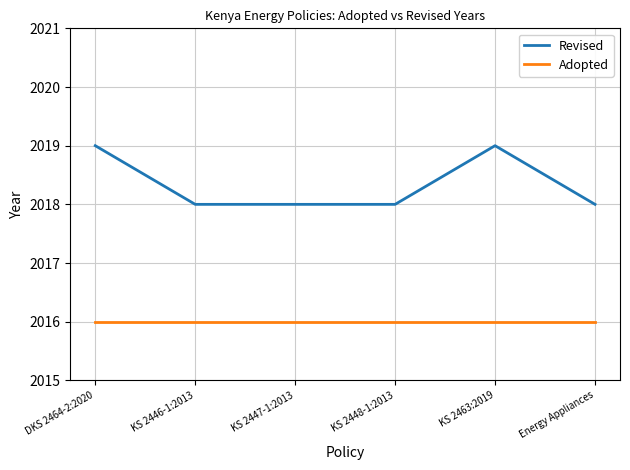

True or false: Revised and Adopted intersect in this chart.

False